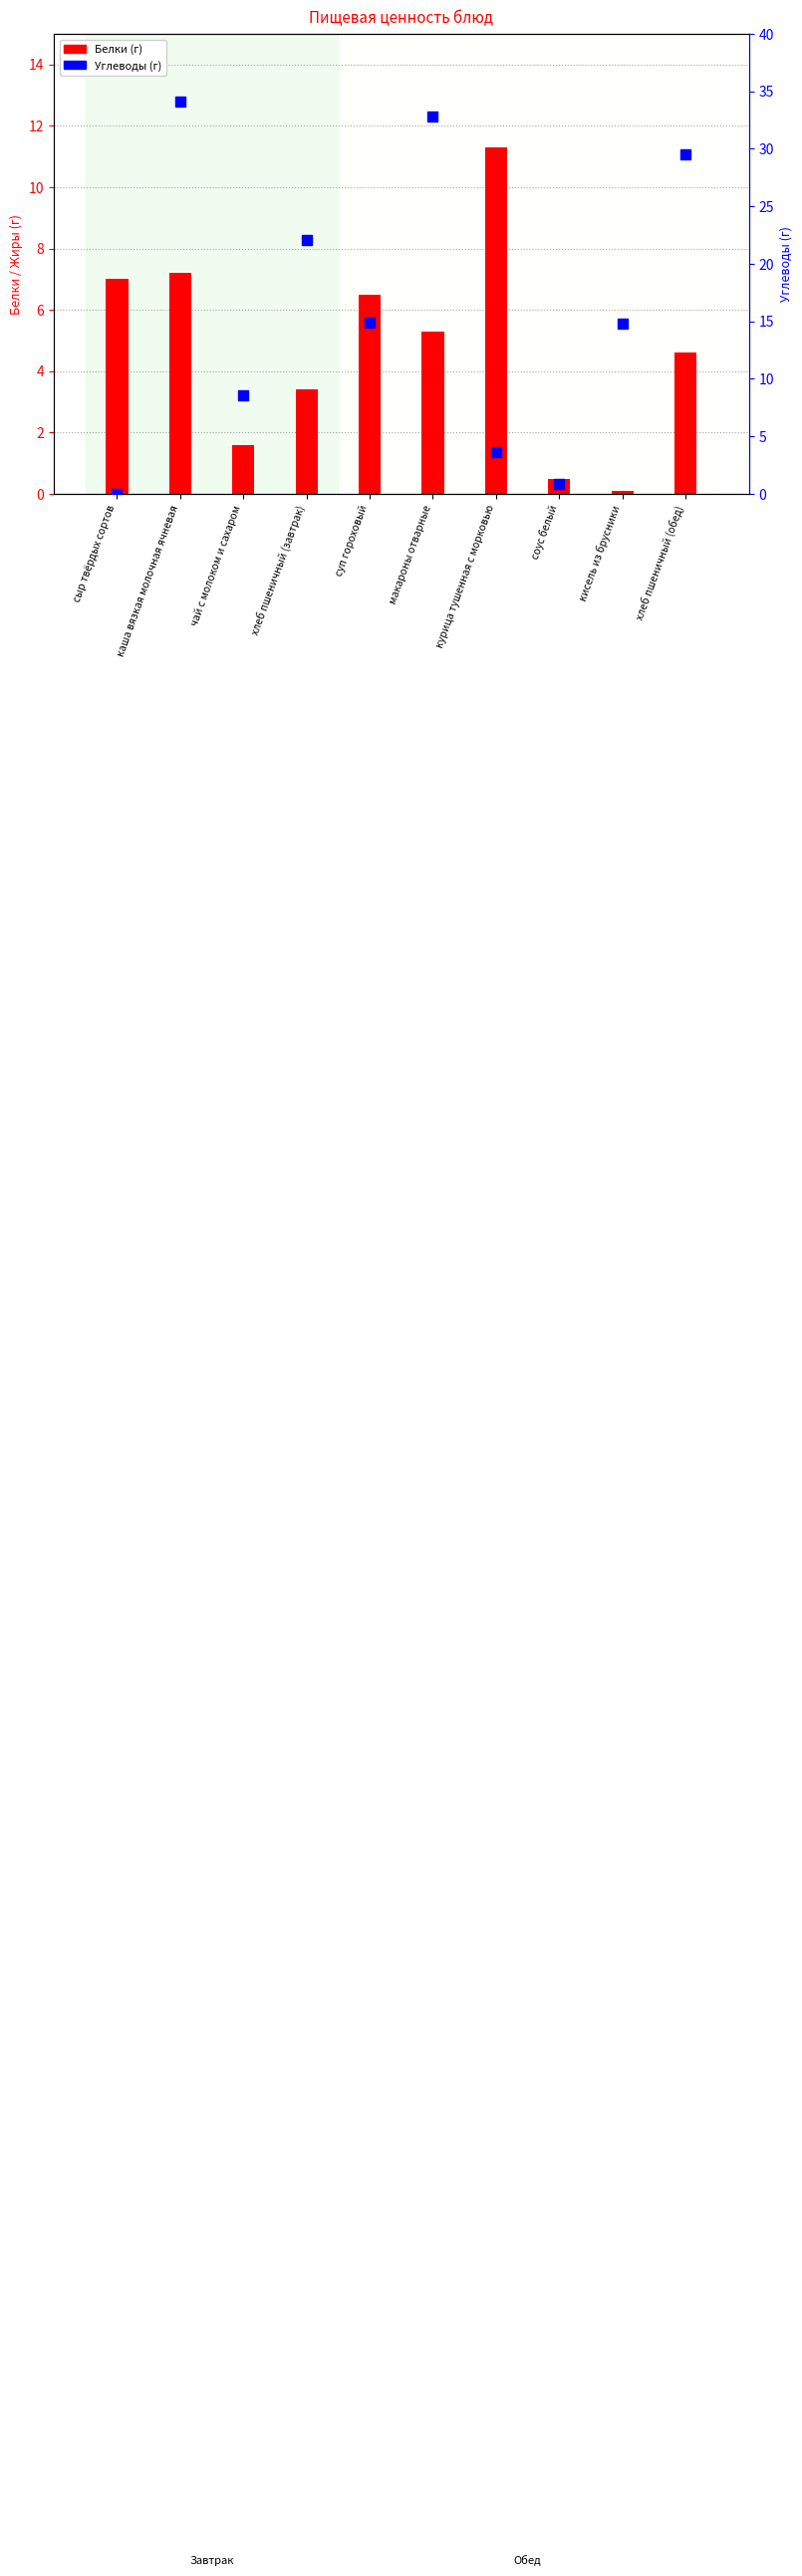

At how many categories does at least one series exceed 1?

9